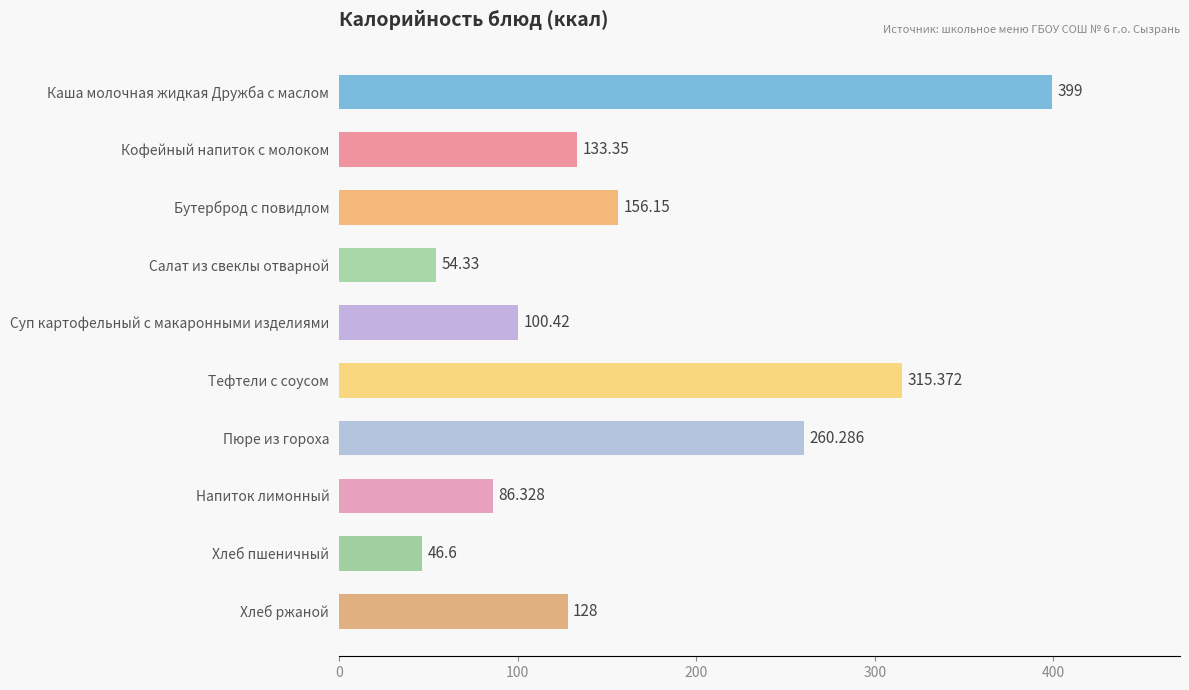

What is the label of the 3rd bar from the top?

Бутерброд с повидлом